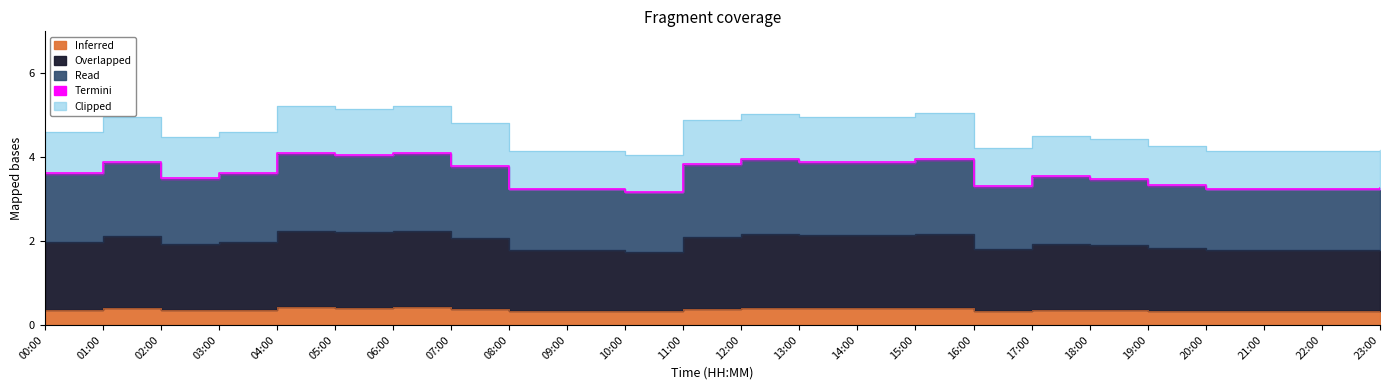

How many categories are shown in the chart?

24